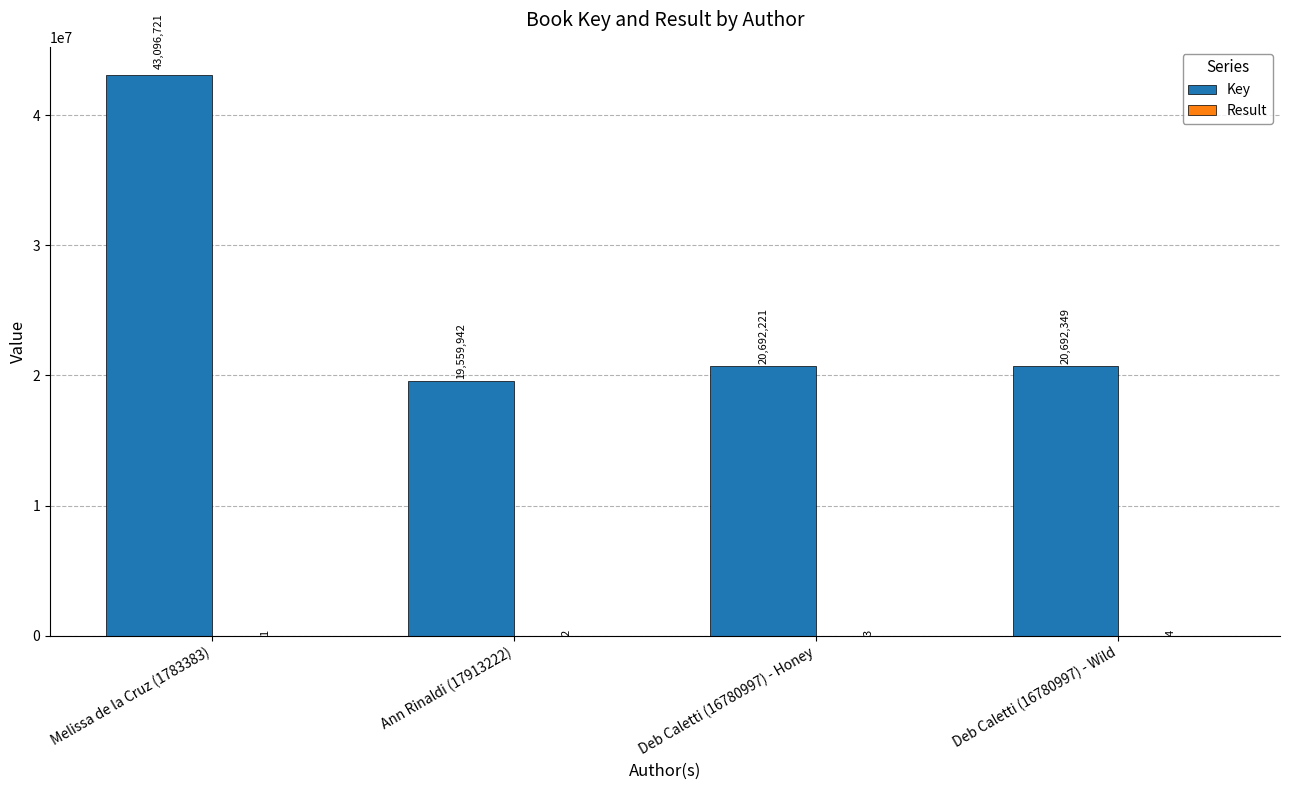

What is the total value across all series at Melissa de la Cruz (1783383)?

43096722